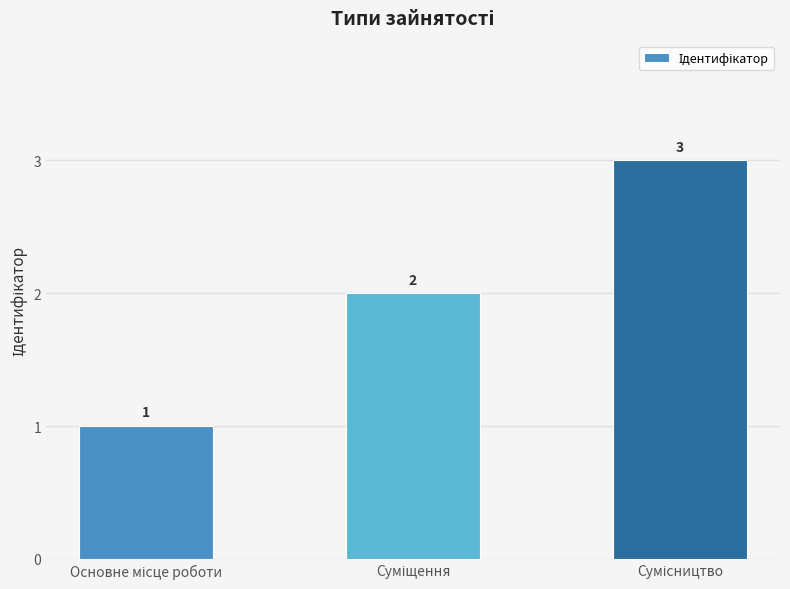

What is the sum of all values?

6